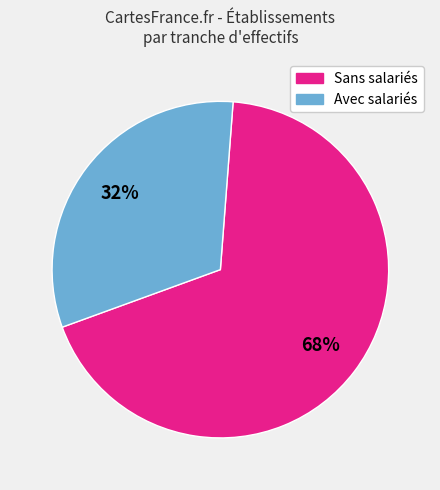

To the nearest percent, what is the average slice percentage?

50%